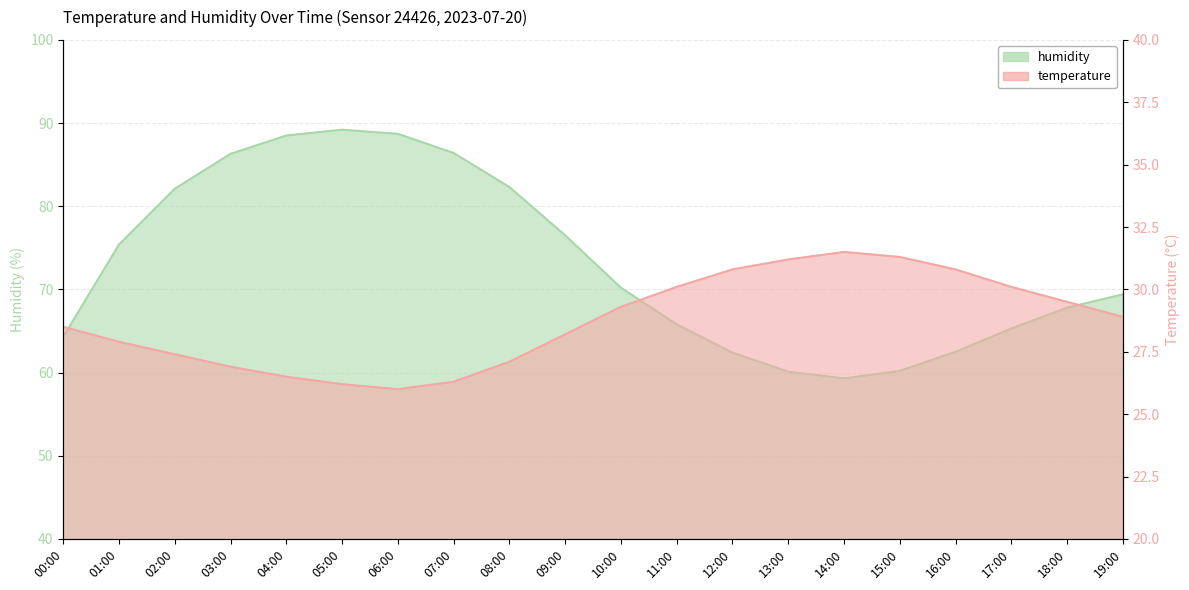

Is it true that temperature equals 28.9 at 19:00?

True